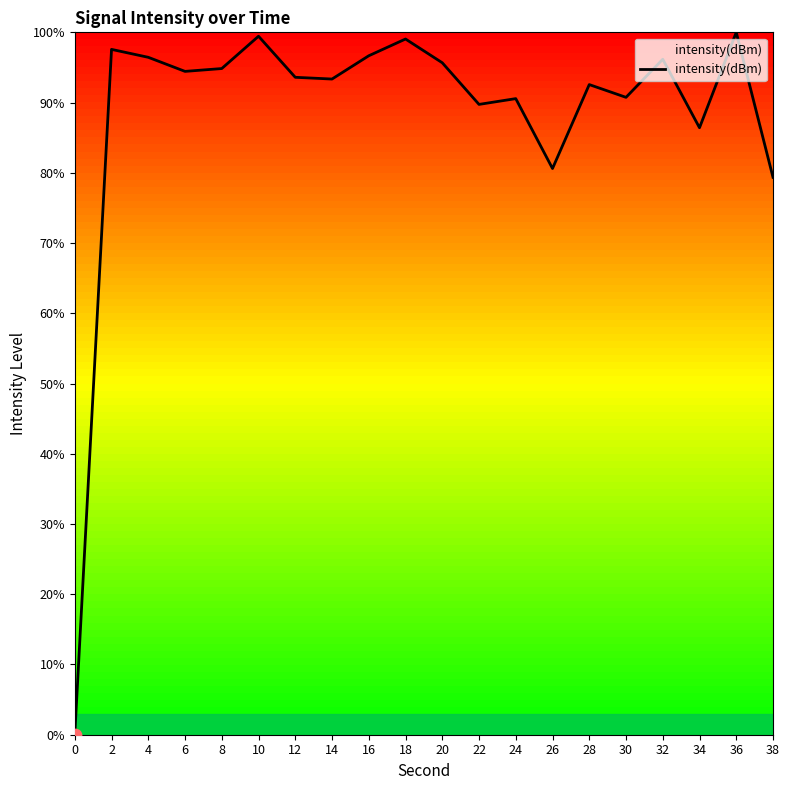

Which has a higher value, 36 or 22?

36